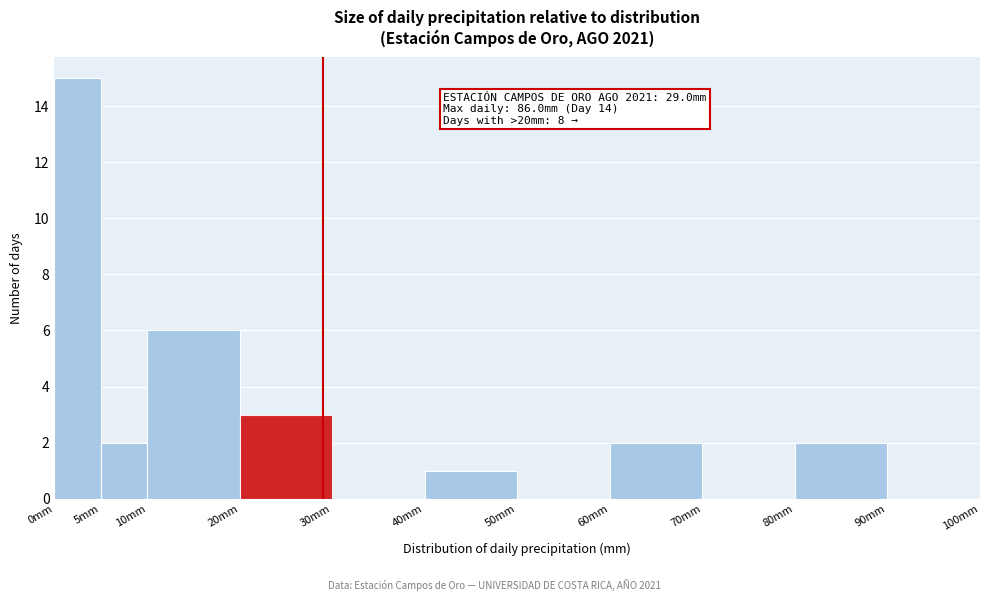

Over which range of the x-axis is the bar tallest?

0 to 5